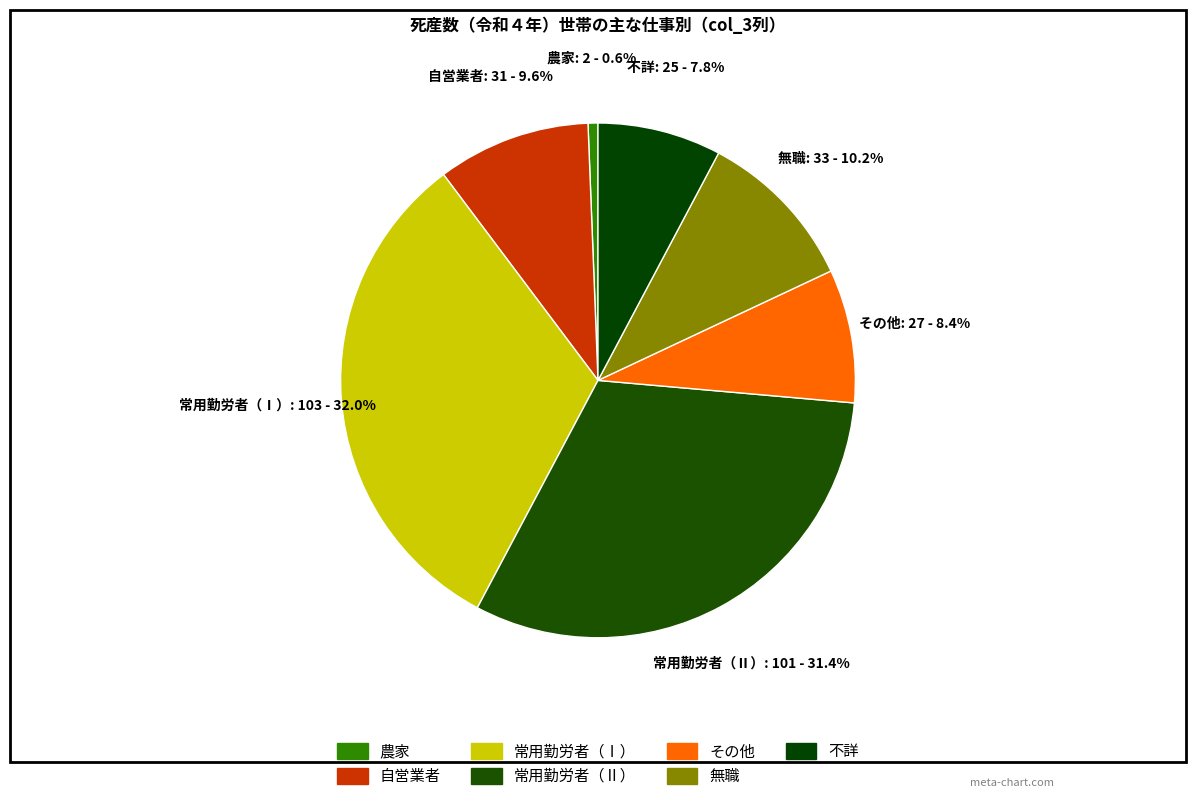

What is the total percentage of 常用勤労者（Ⅱ） and 自営業者?

41.0%